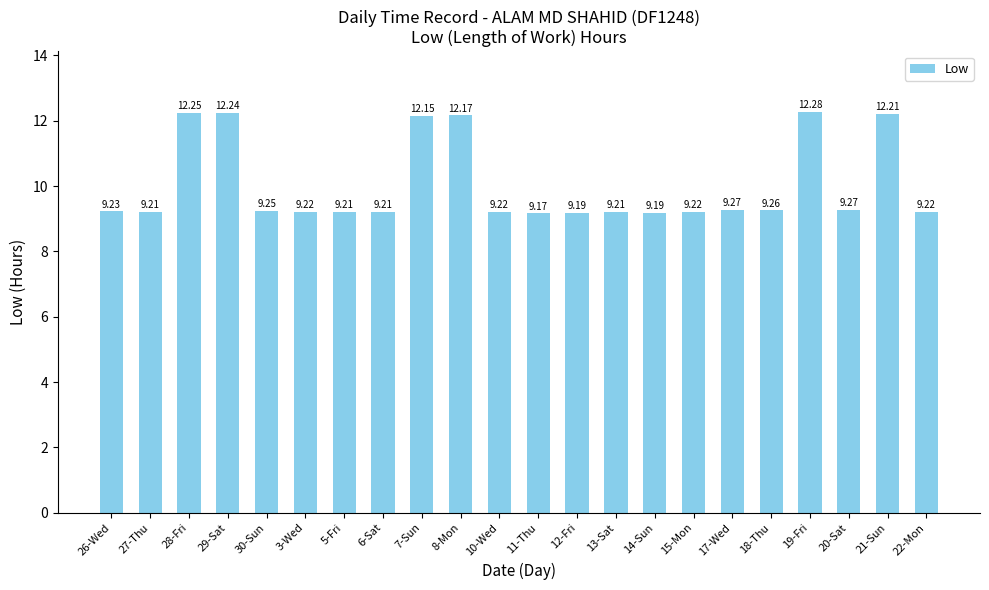

What is the average value?

10.0